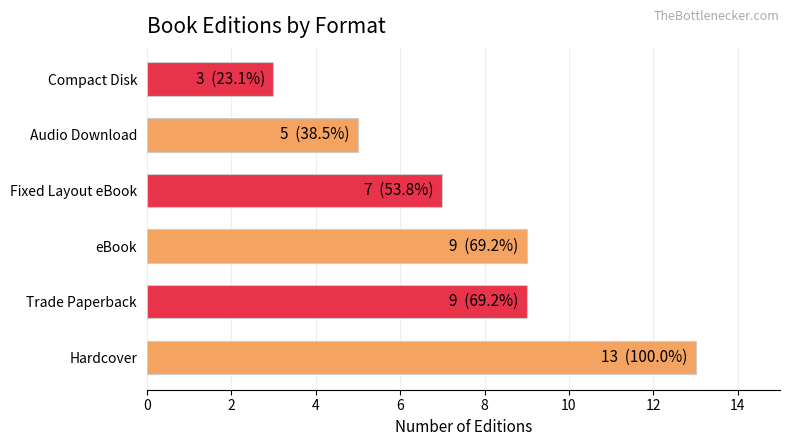

What is the difference between the values at Hardcover and eBook?

4